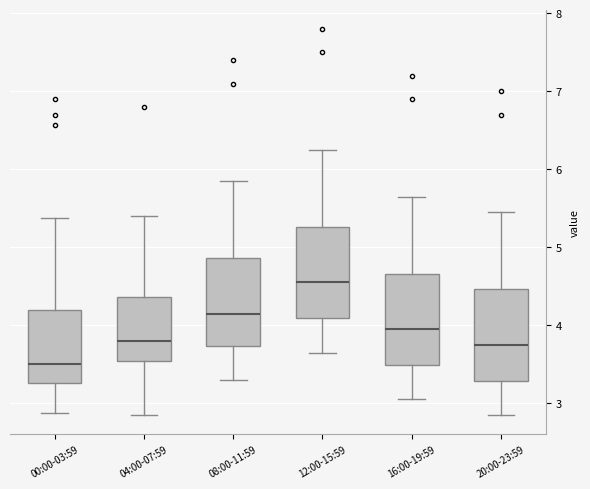

Which box has the highest median line?

12:00-15:59